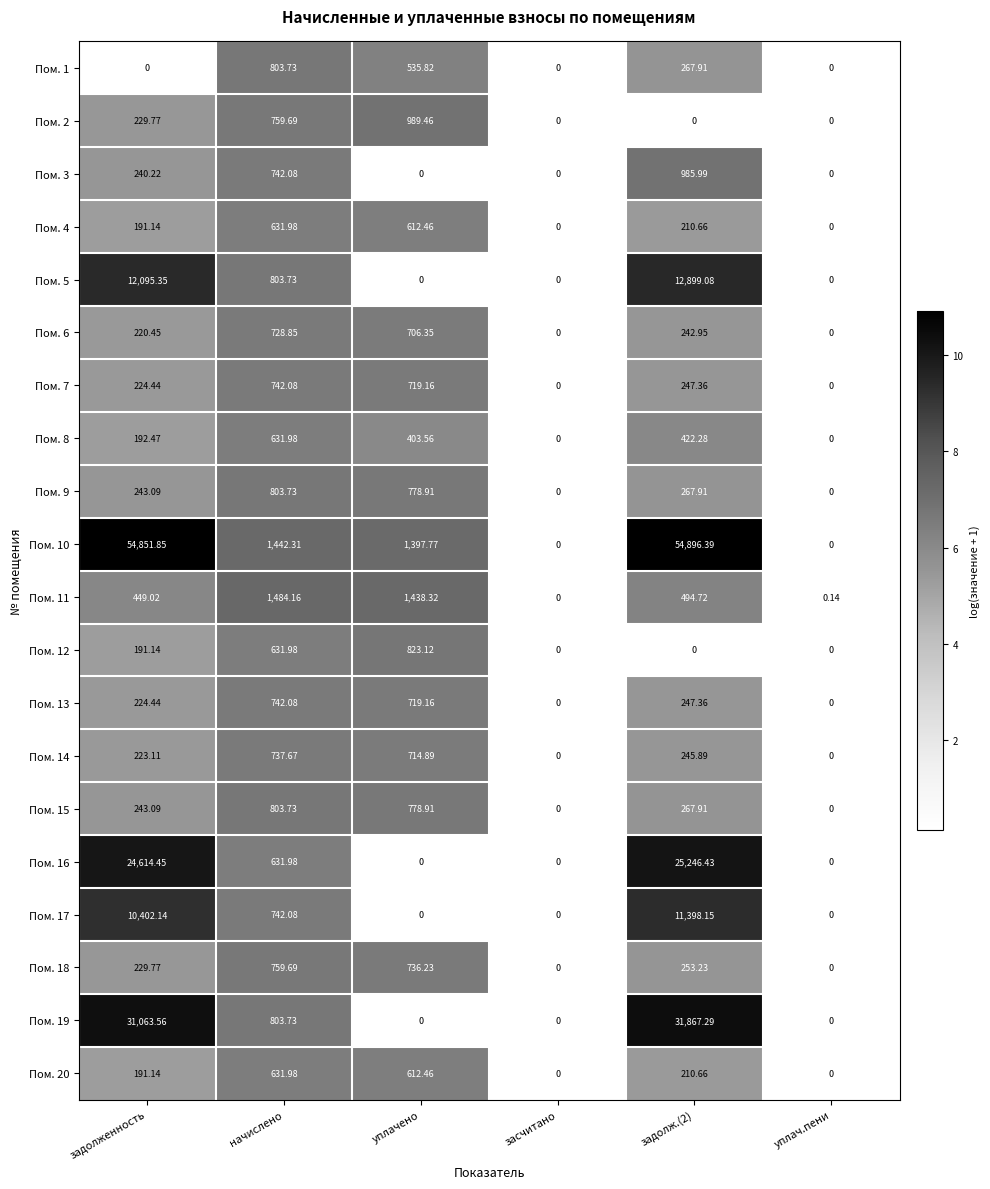

Is the value of Пом. 3 at задолж.(2) greater than the value of Пом. 6 at уплачено?

Yes